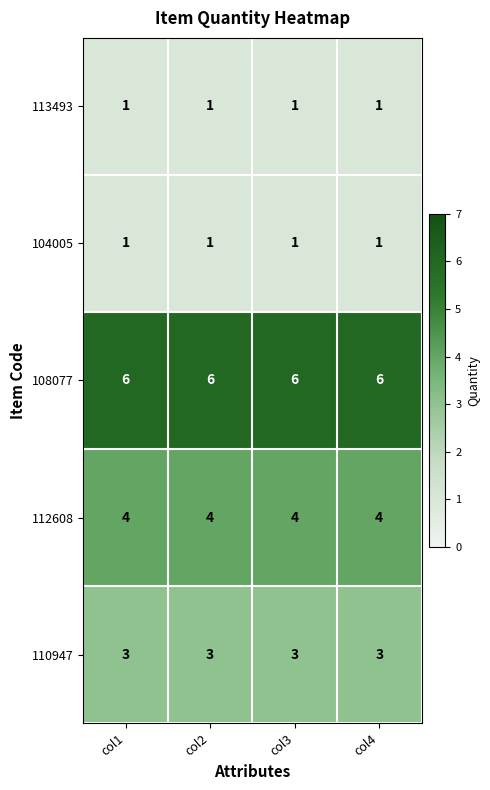

True or false: 112608 has a value of 7 at col1.

False